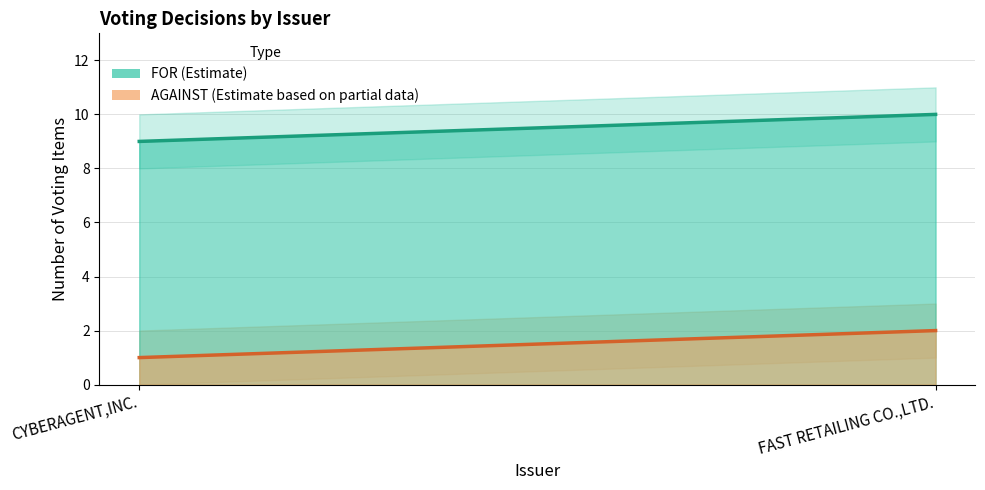

What is the maximum value for AGAINST?

2